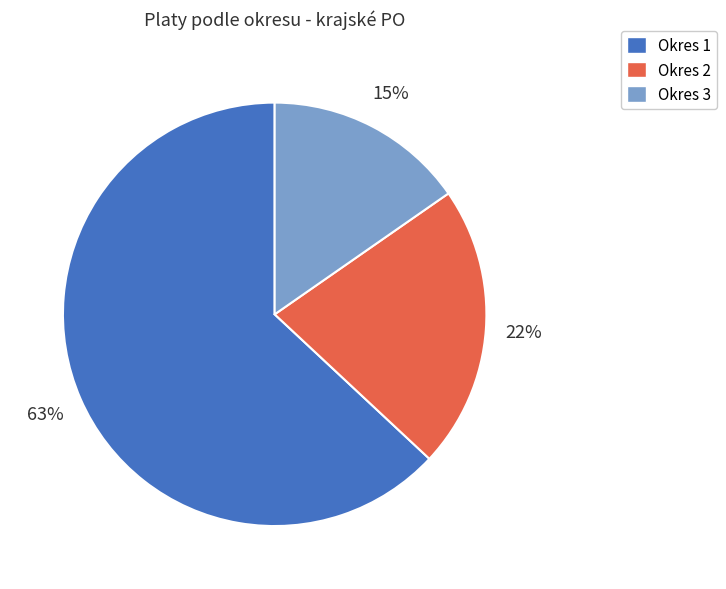

Is there any slice that represents more than half of the pie?

Yes